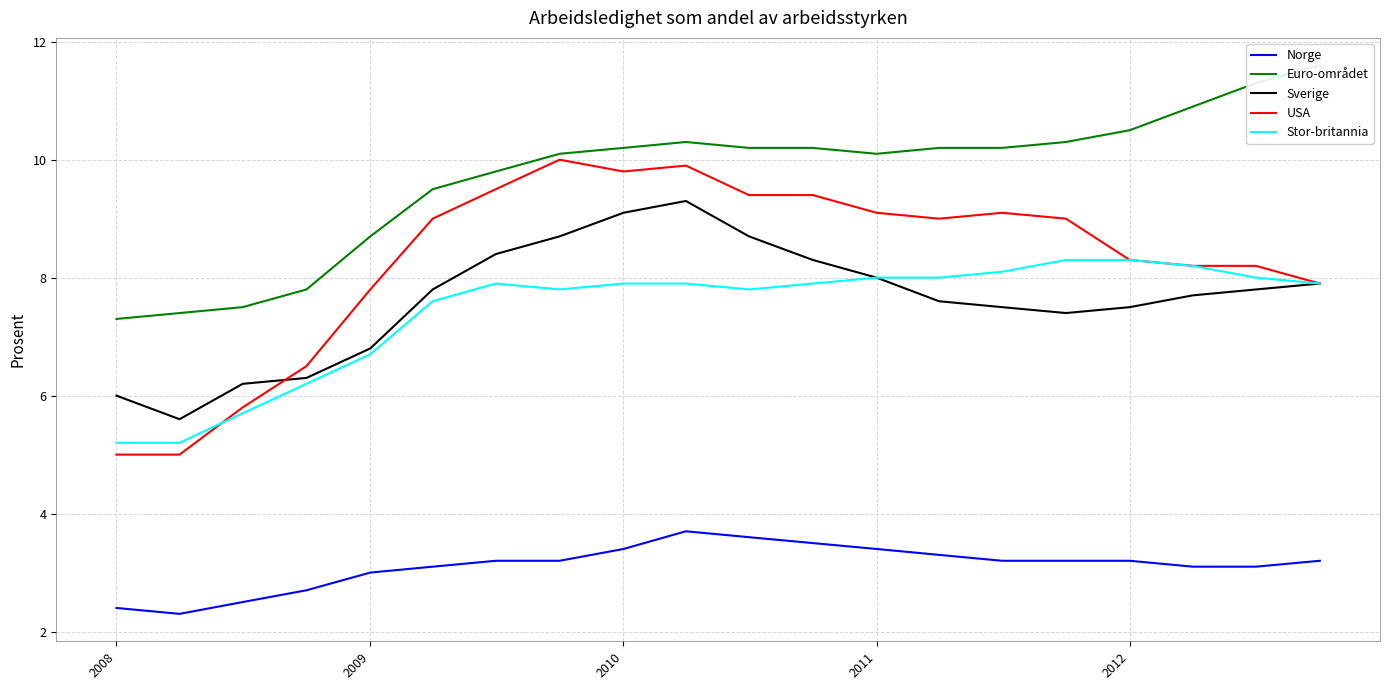

Count the number of categories in the chart.

20